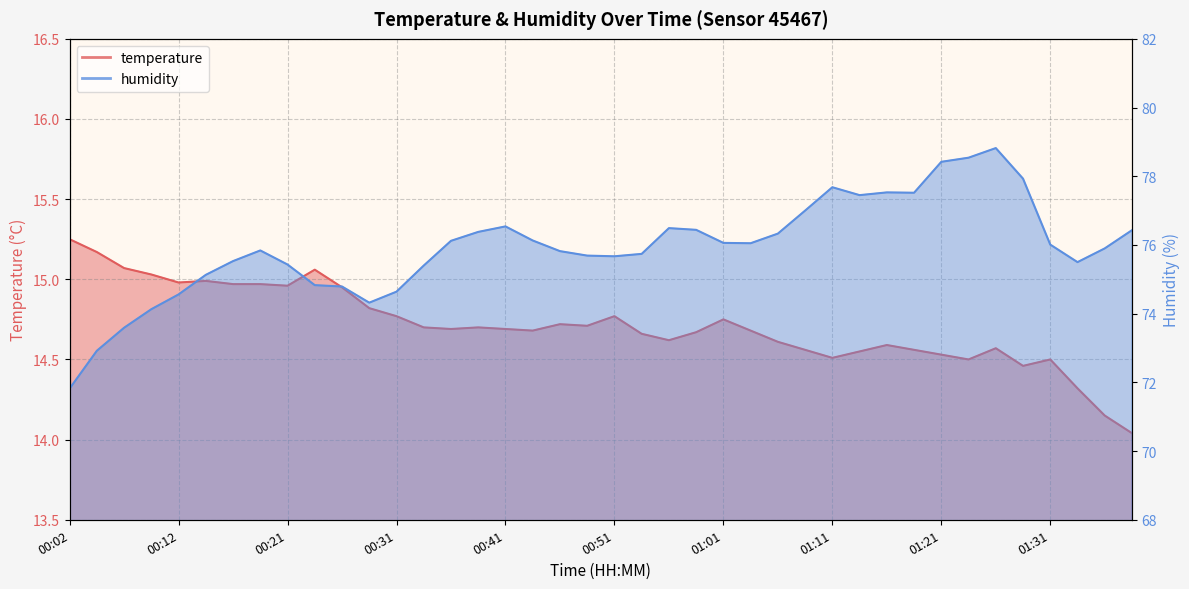

Which series has the largest total across all categories?

humidity